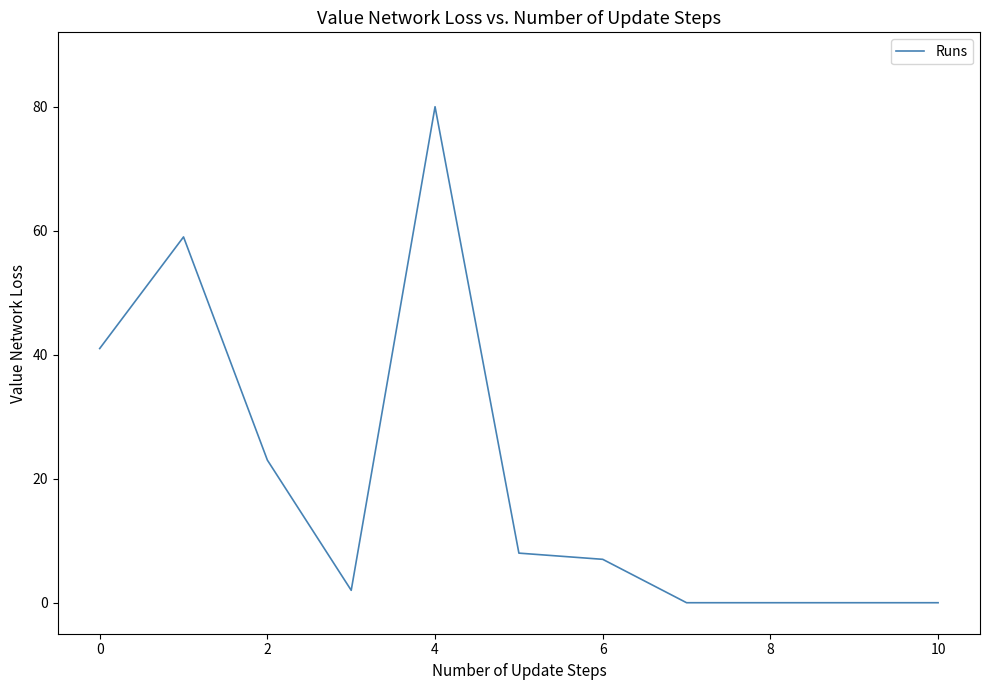

What is the greatest value displayed?

80